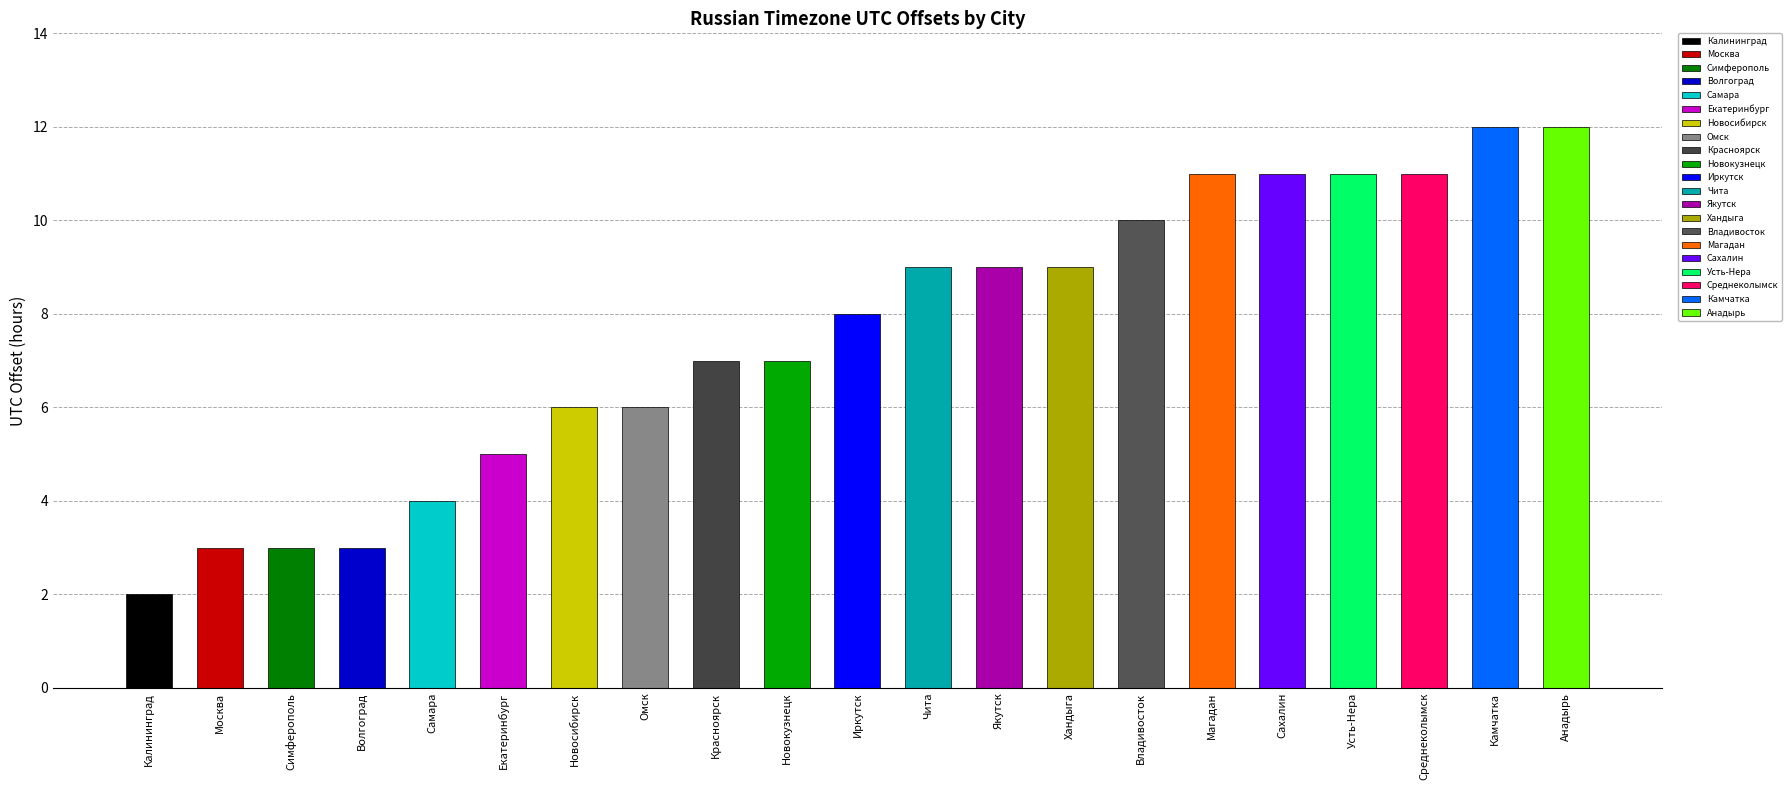

Does the chart contain stacked bars?

No